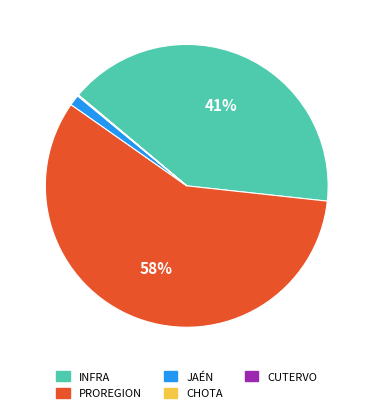

The PROREGION slice represents 67% of the pie. True or false?

False